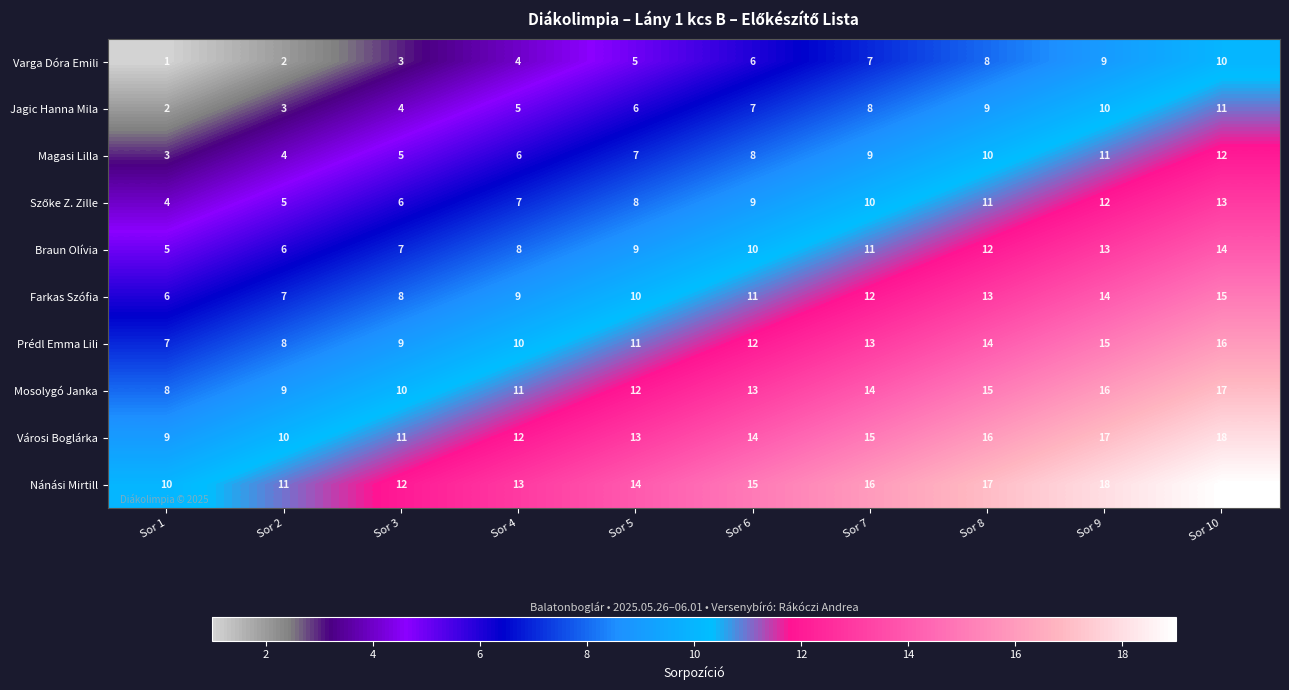

At how many categories does at least one series exceed 5?

10